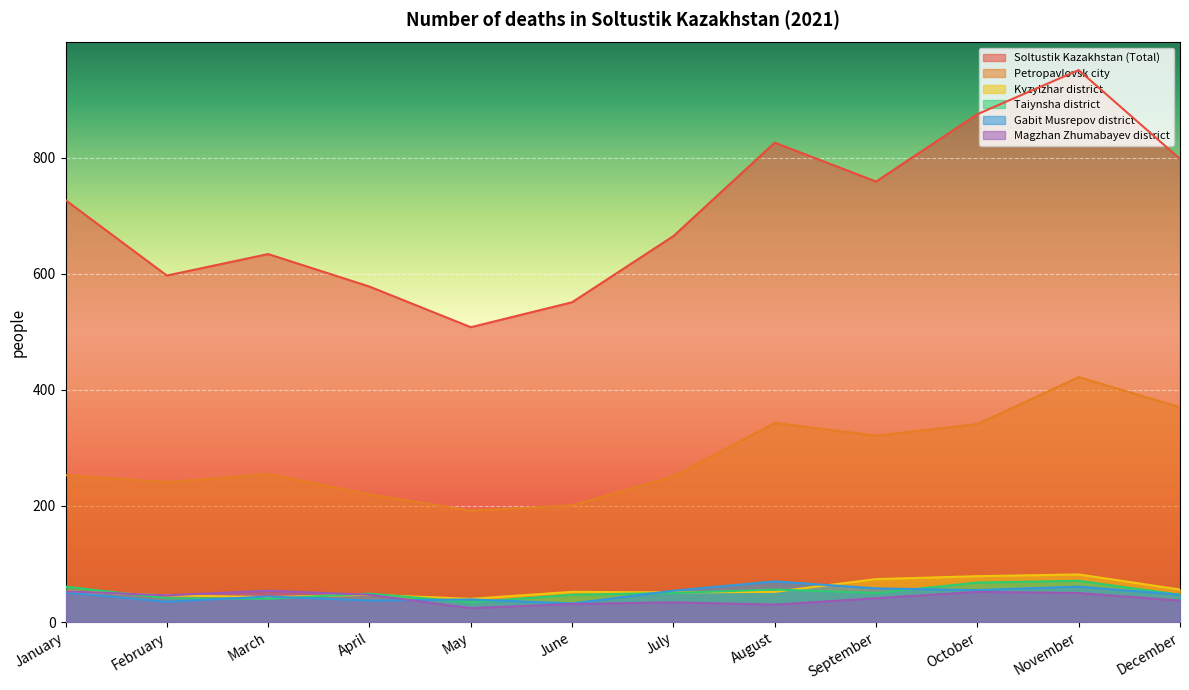

Is the value of Magzhan Zhumabayev district at March greater than the value of Taiynsha district at February?

Yes